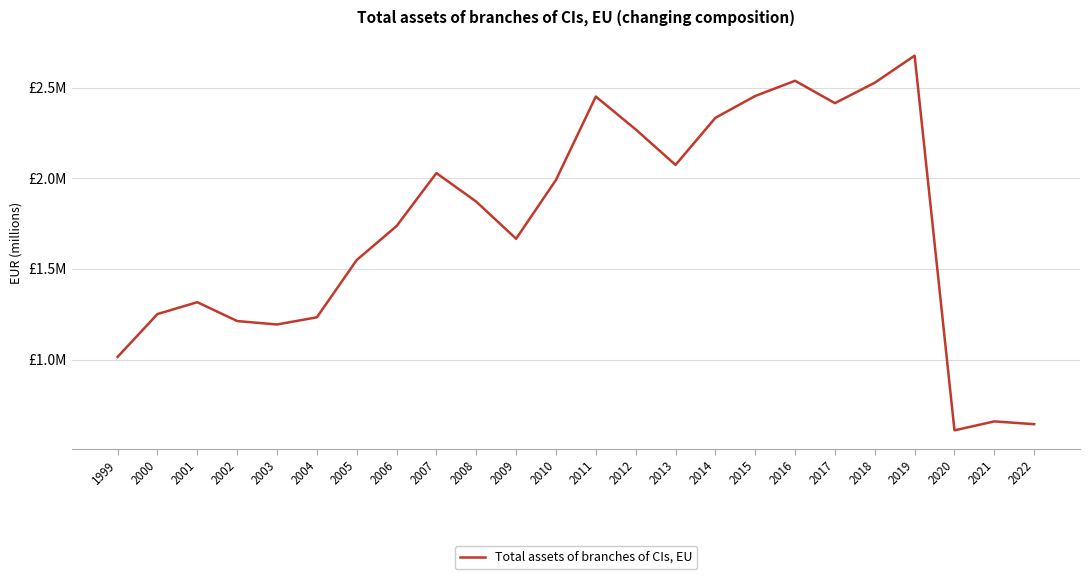

Does the chart display data point markers on the line(s)?

No